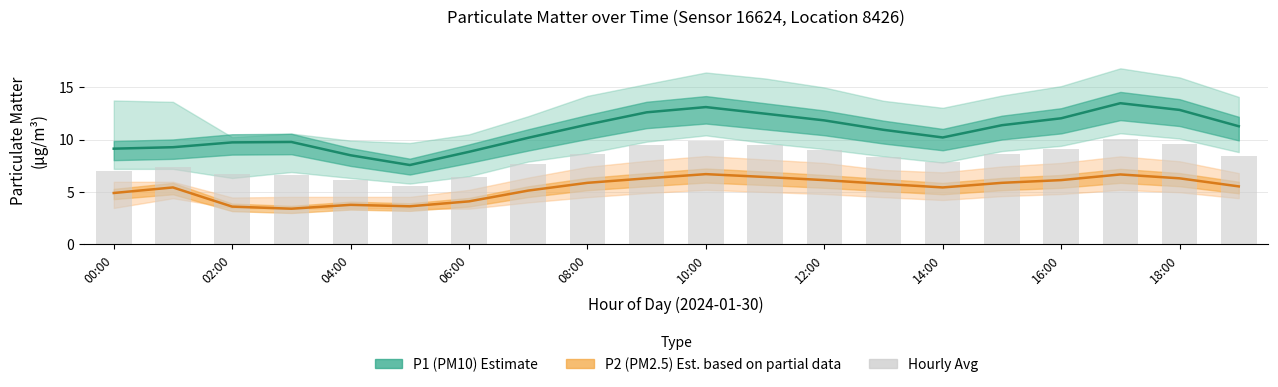

Reading left to right, what are all the values shown in this chart?

P1: 9.1	9.3	9.7	9.8	8.5	7.6	8.8	10.2	11.4	12.6	13.1	12.5	11.8	10.9	10.2	11.4	12.0	13.5	12.8	11.3
P1_lower: 7.0	7.3	6.7	6.6	6.1	5.6	6.5	7.7	8.7	9.4	9.9	9.4	9.0	8.3	7.8	8.6	9.1	10.1	9.6	8.4
P2: 4.9	5.4	3.6	3.4	3.8	3.6	4.1	5.1	5.9	6.3	6.7	6.4	6.1	5.8	5.4	5.9	6.1	6.7	6.3	5.5